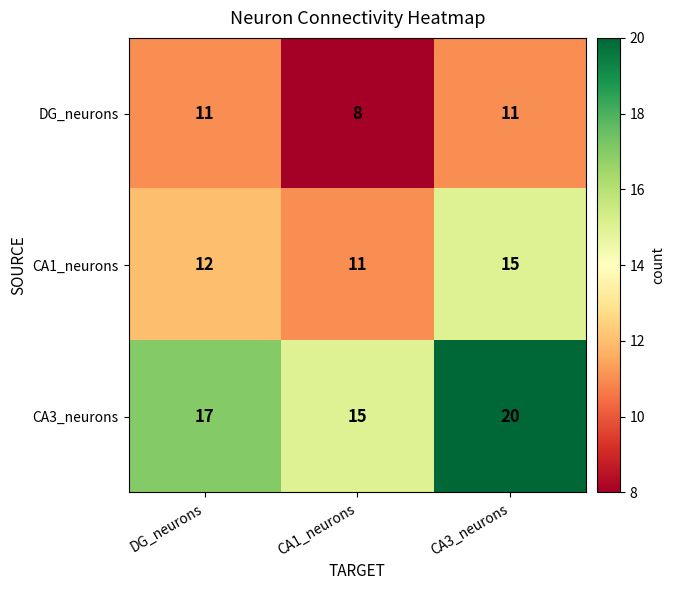

At how many categories does at least one series exceed 14?

3